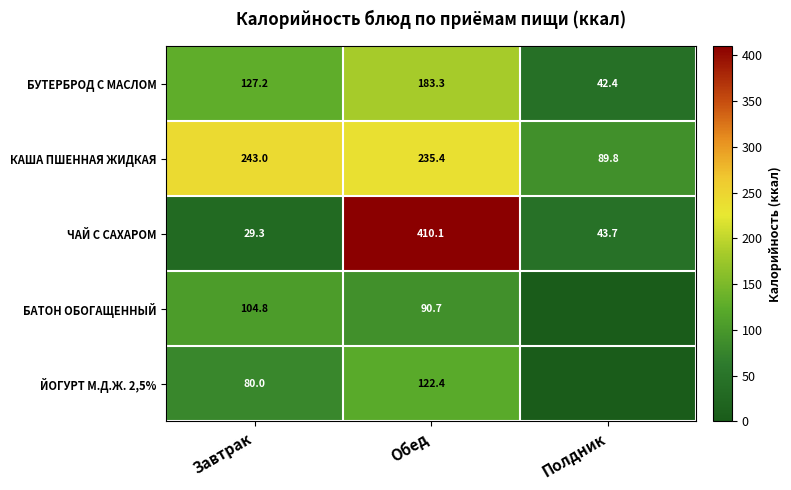

At how many categories does at least one series exceed 195?

2